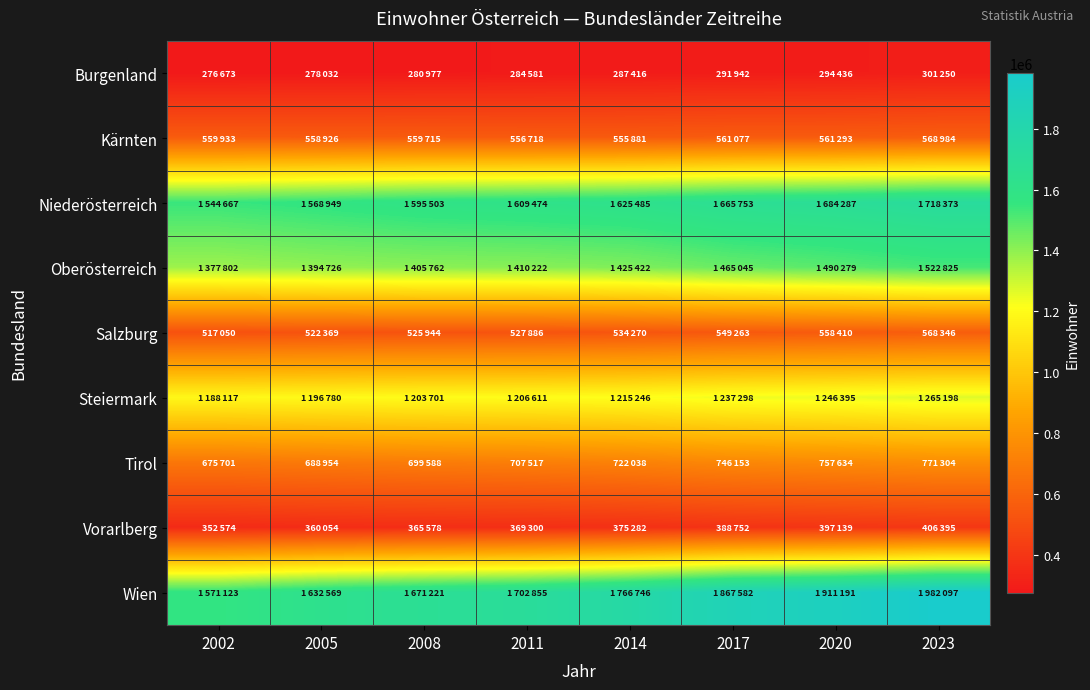

Which series has the largest total across all categories?

Wien